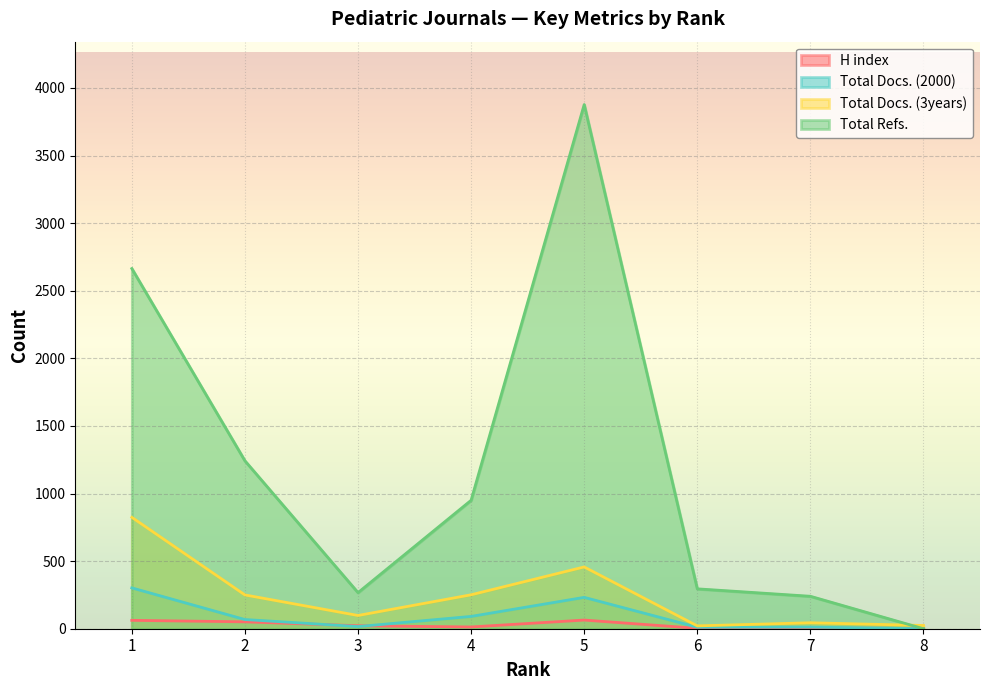

Where is the first local minimum for H index?

4